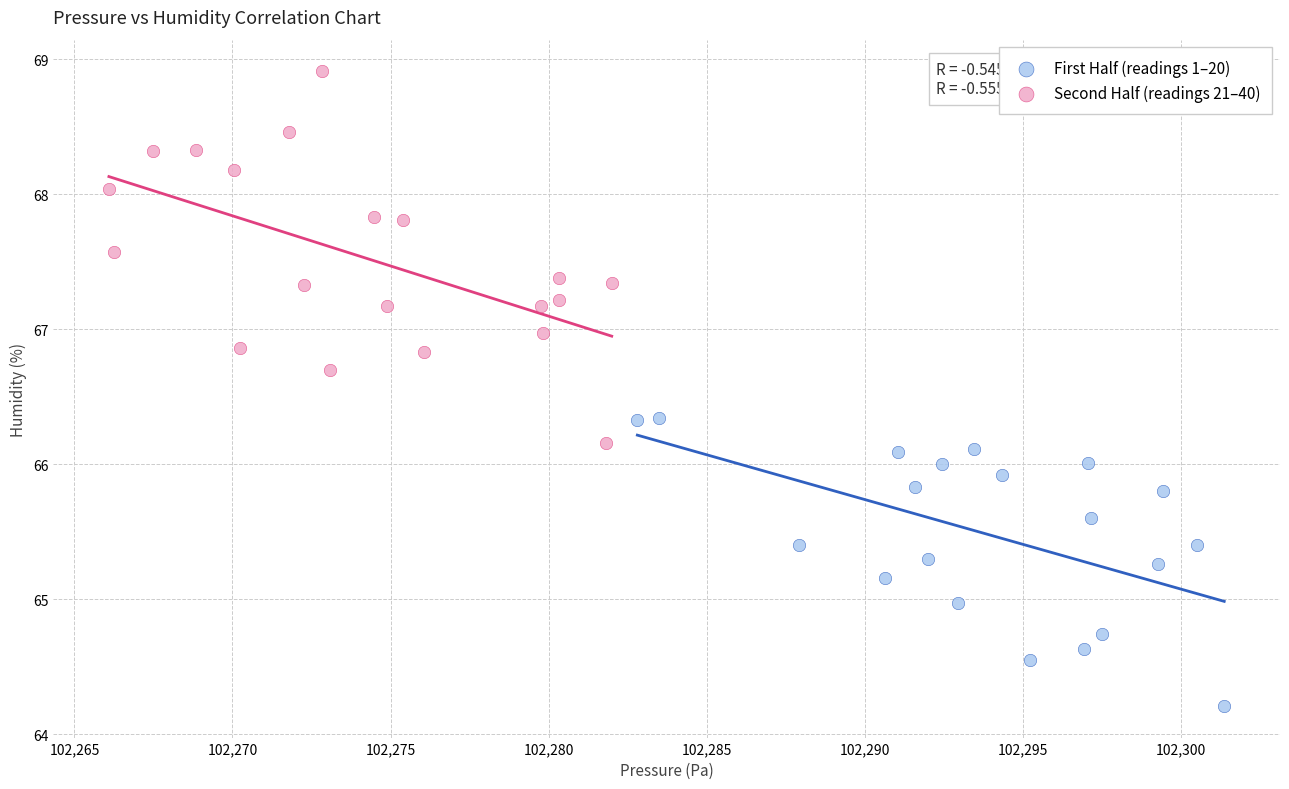

Which series has the widest spread of Y values?

Second Half (readings 21–40)